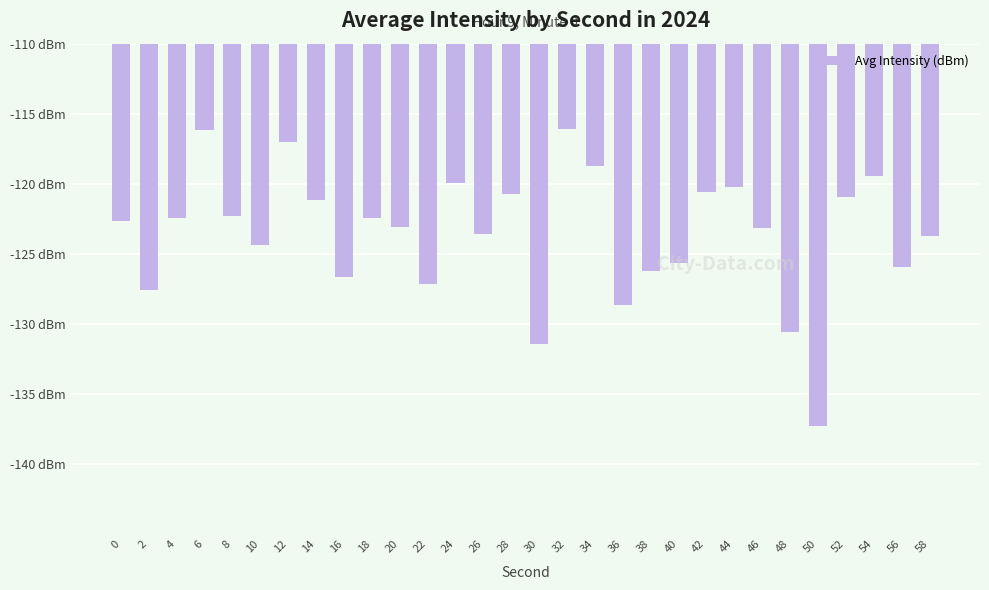

Does the chart contain any negative values?

Yes